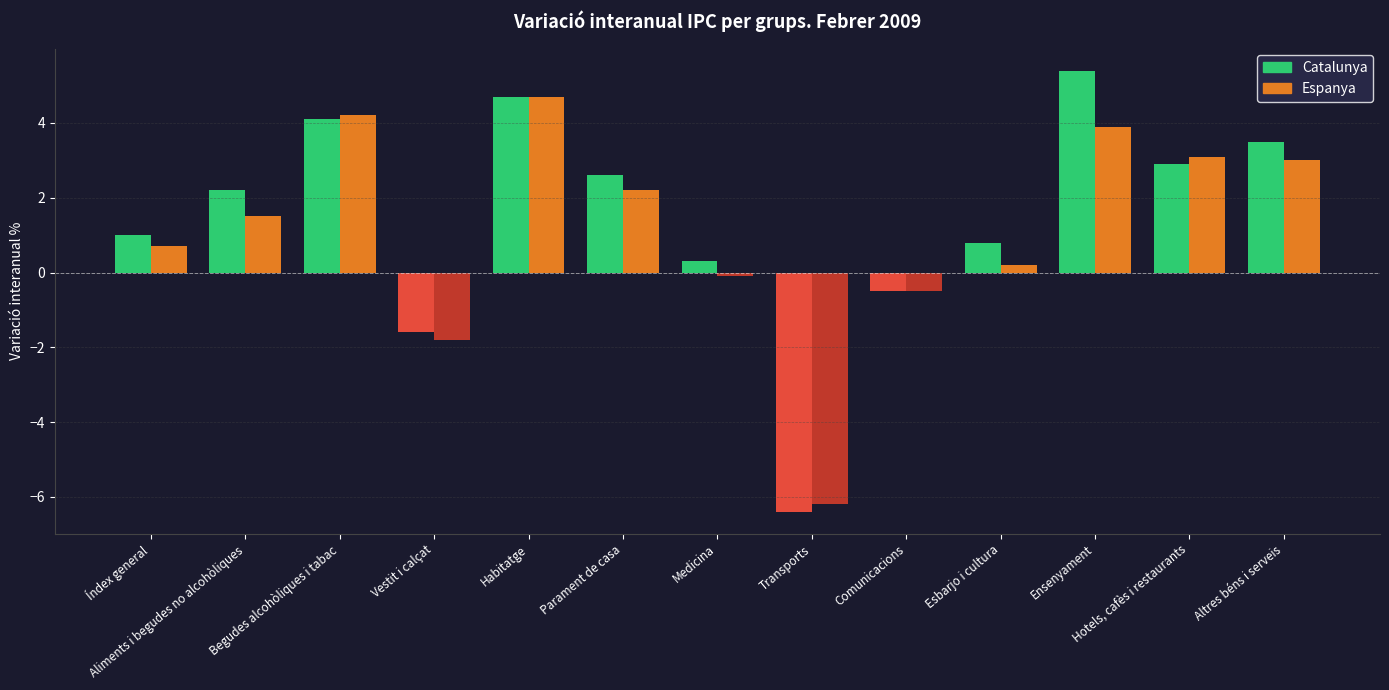

What is the average value of the Espanya series?

1.1